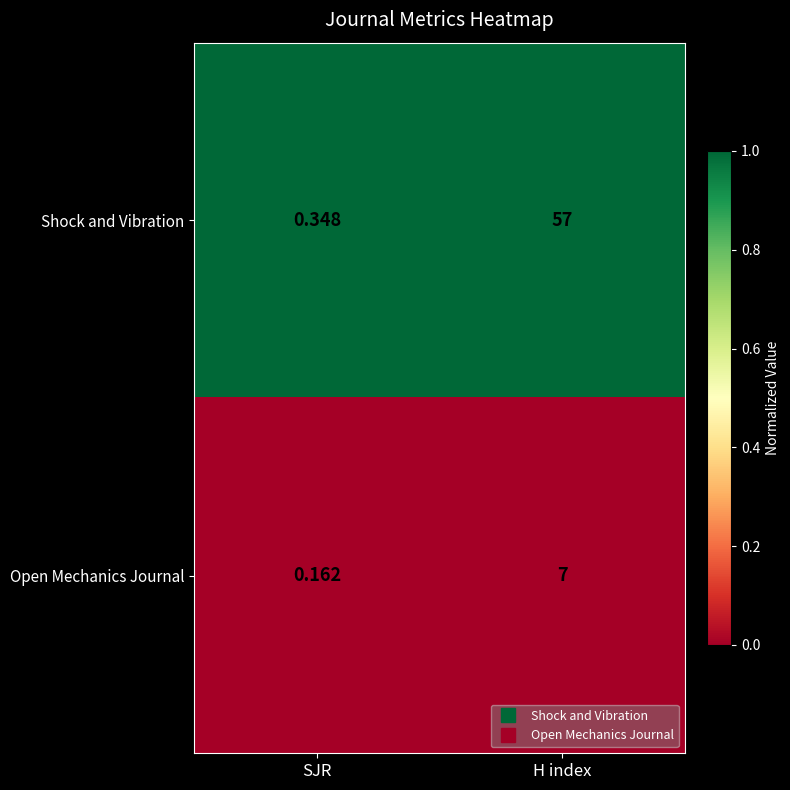

At which category is the sum across all series the highest?

H index